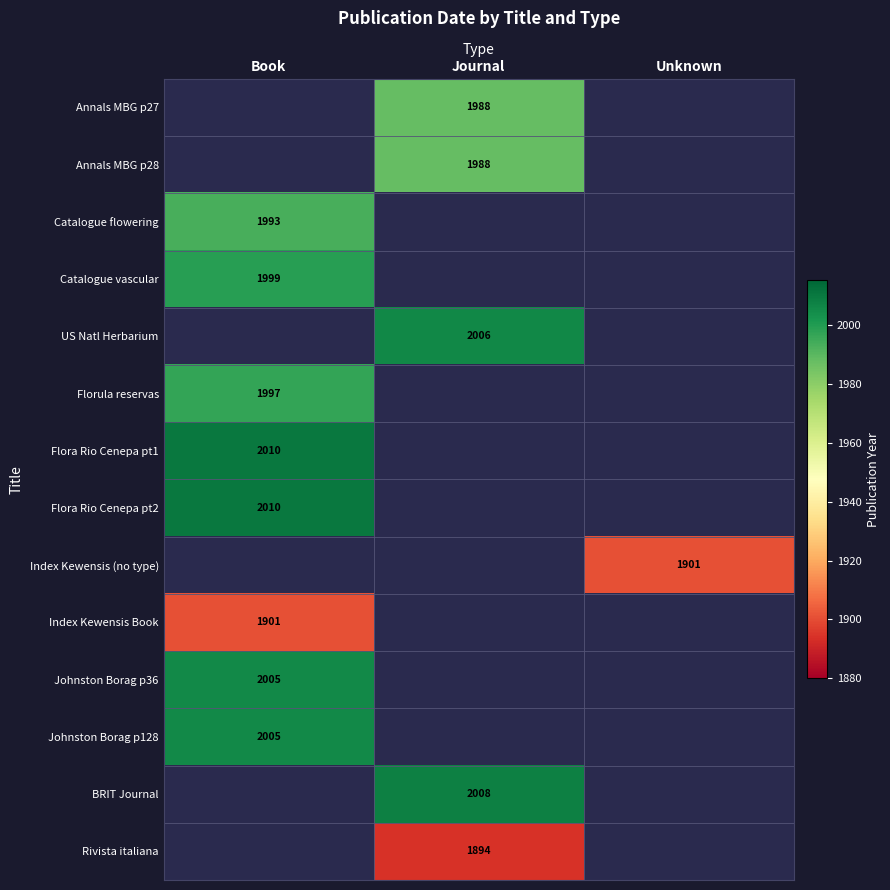

List the labels in order of Johnston Borag p128 value, largest first.

Book, Journal, Unknown